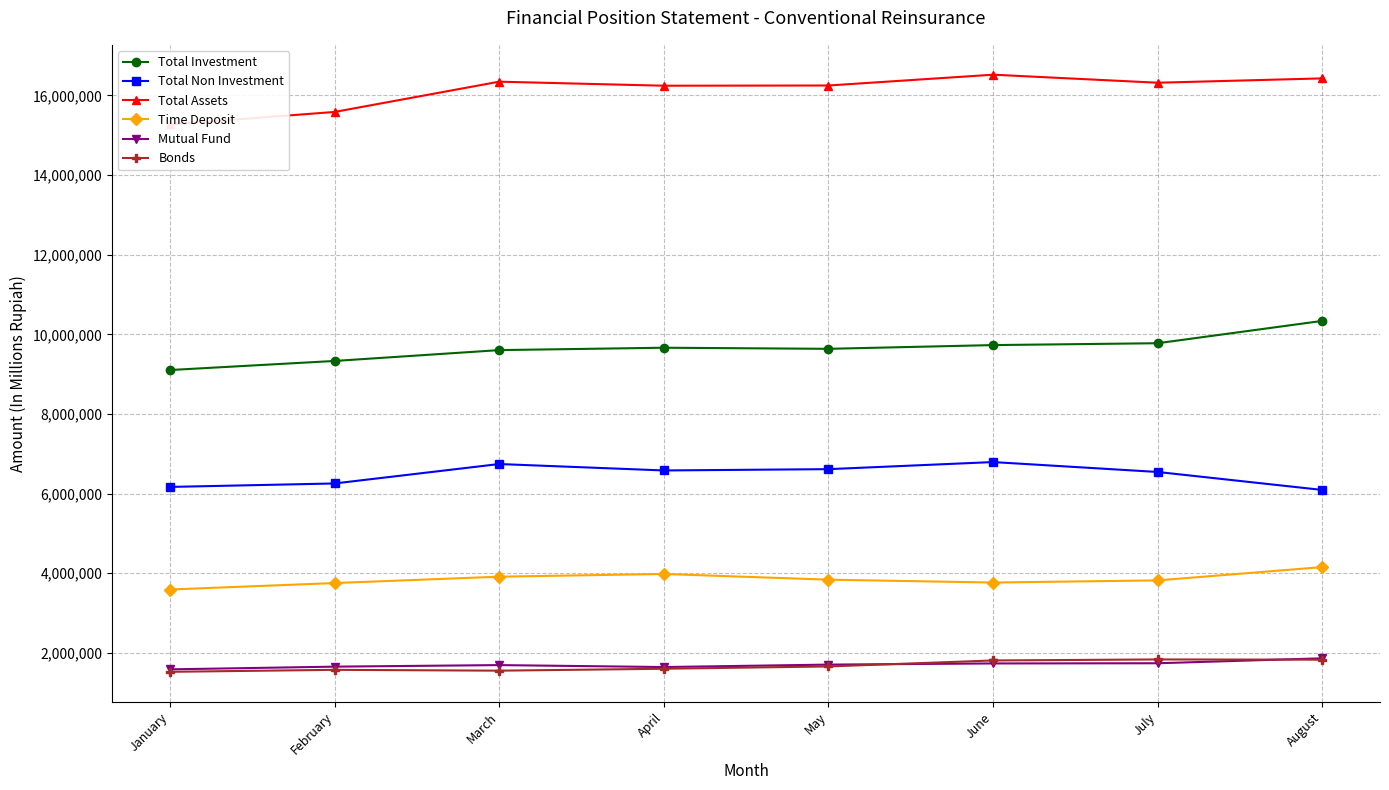

What is the sum of all Total Assets values?

128974803.2